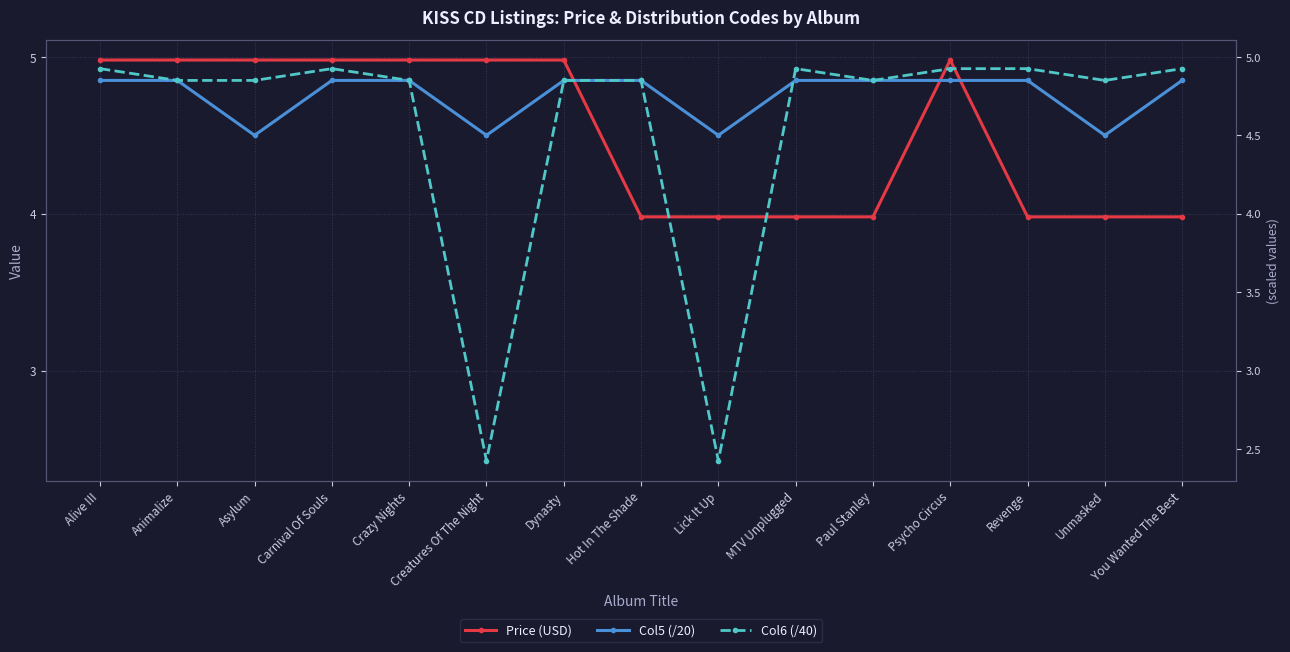

How many data points in Price (USD) are less than 4?

7